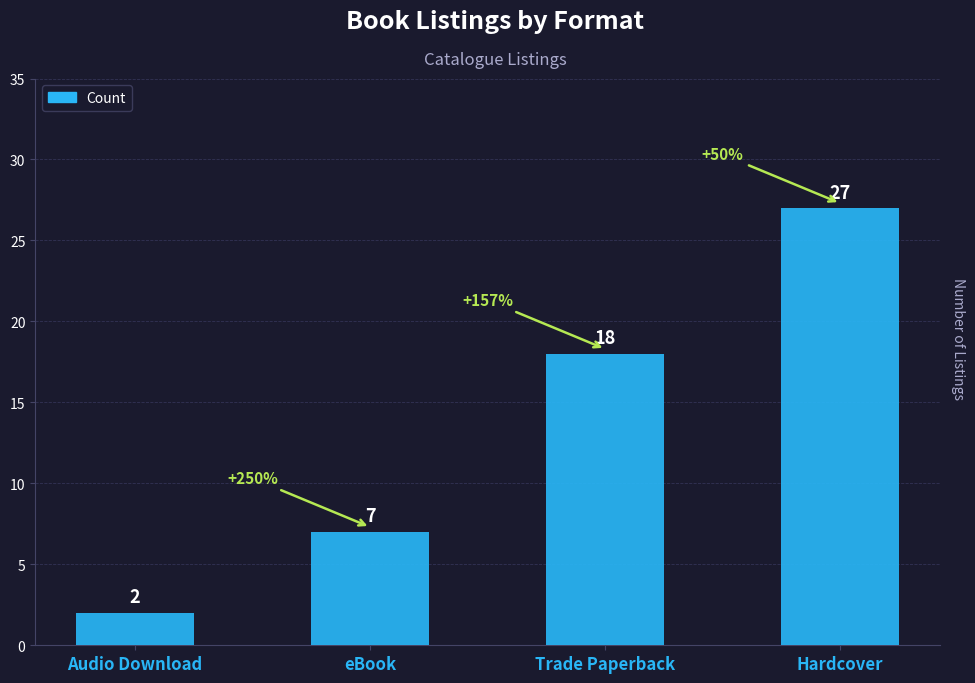

Reading left to right, list all the values displayed in this chart.

Audio Download=2	eBook=7	Trade Paperback=18	Hardcover=27